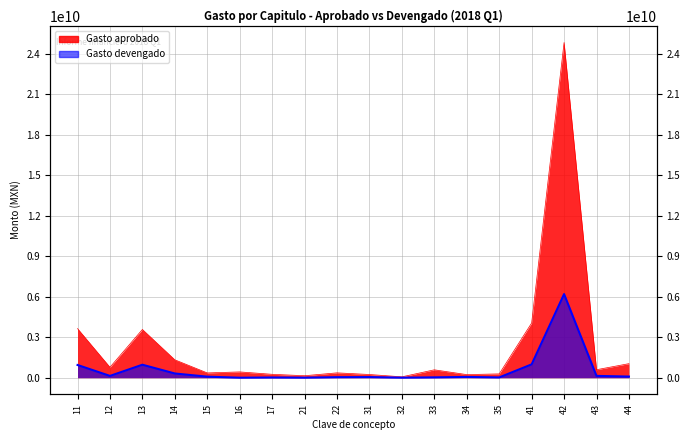

Rank the series by their maximum value, from highest to lowest.

Gasto aprobado, Gasto devengado